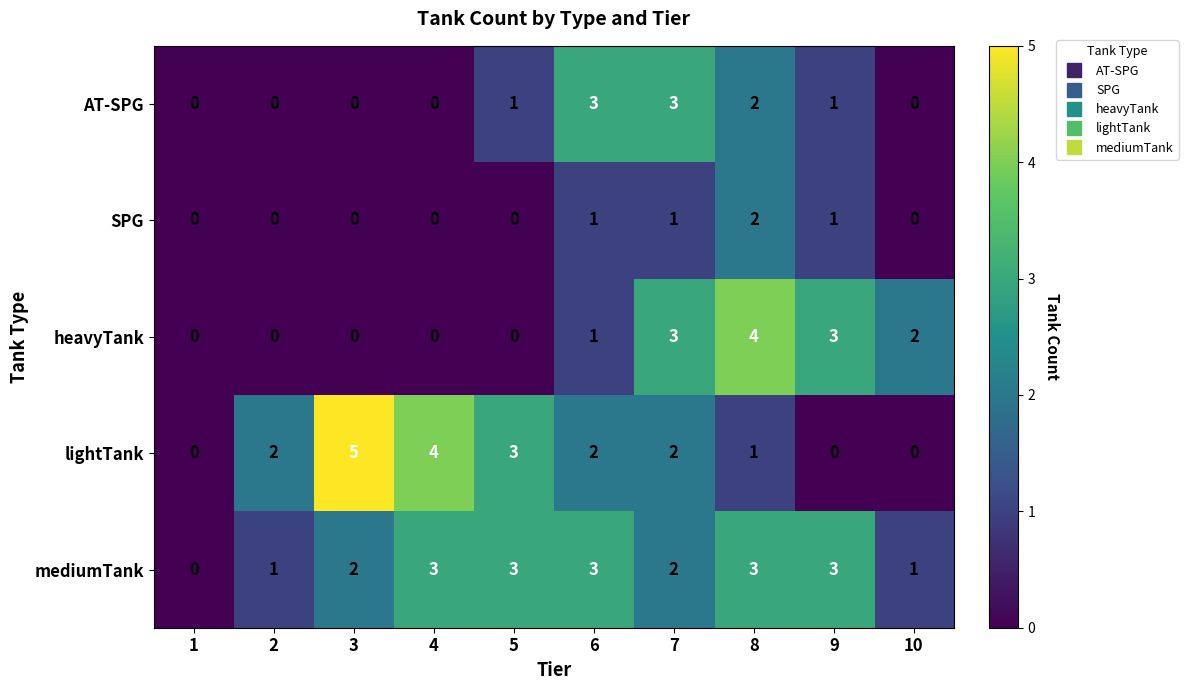

Which series has the widest spread of values?

lightTank